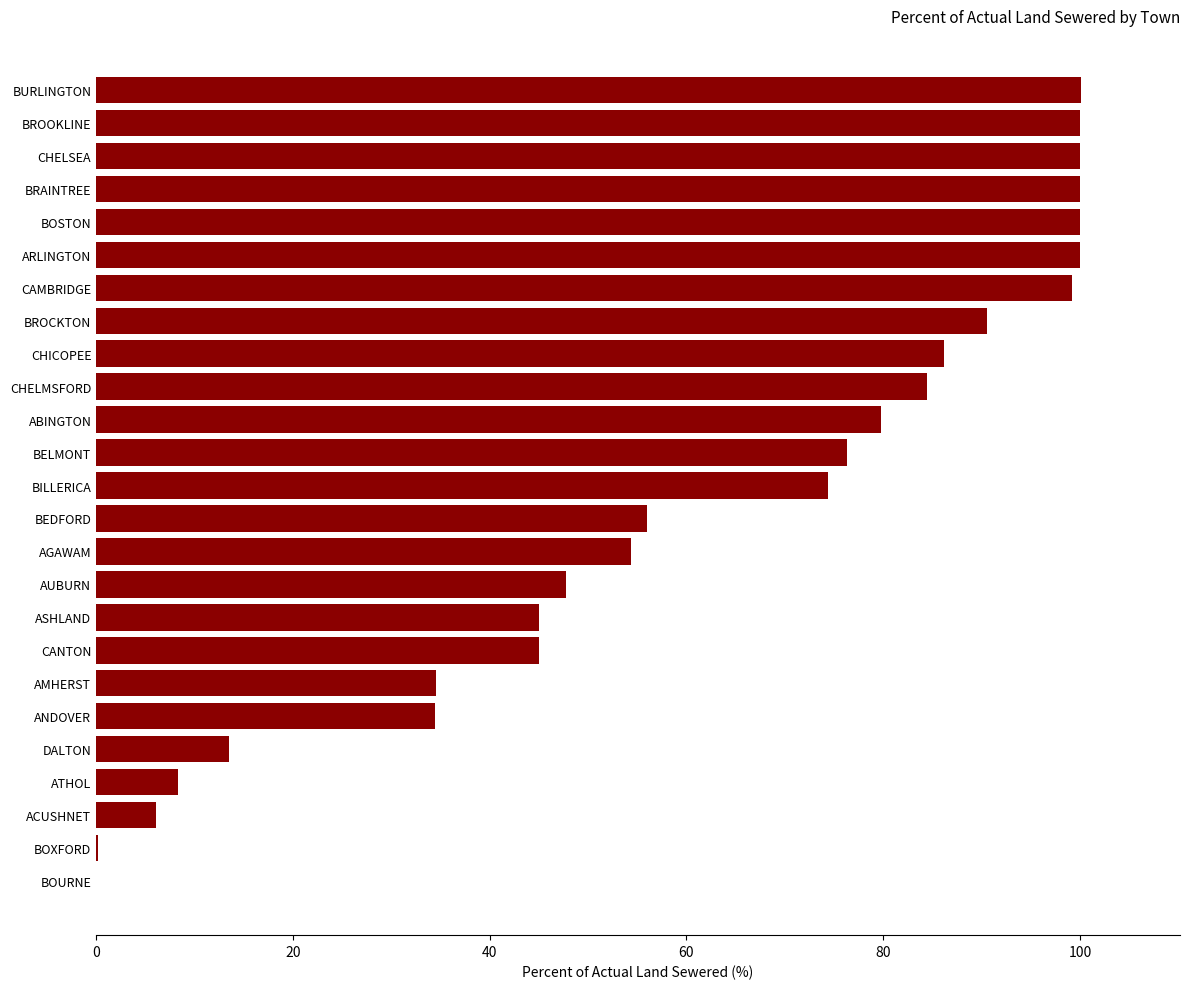

How many data points does each series have?

25